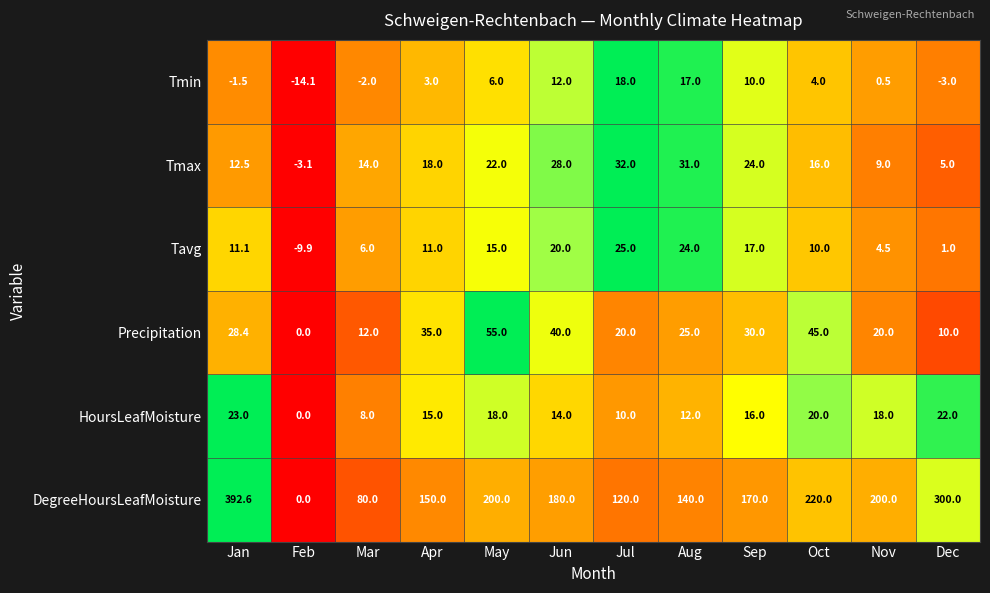

Where is Tmin nearest to the value 1?

Nov